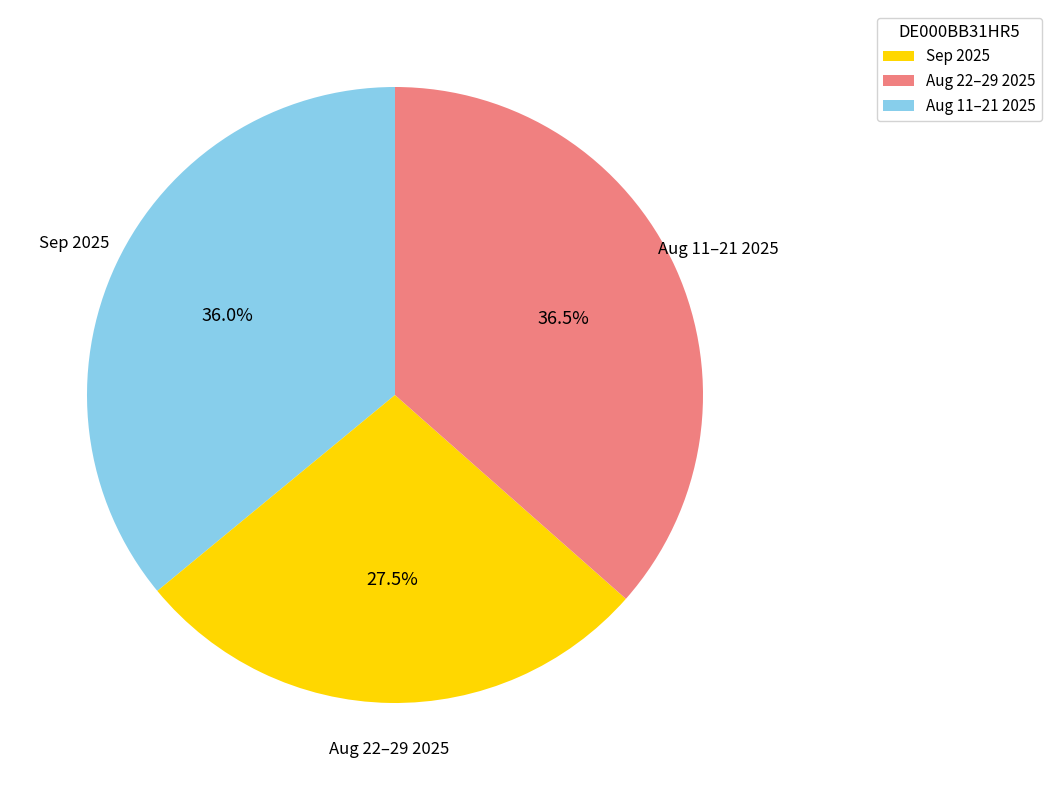

Rank the categories by value from highest to lowest.

Aug 11–21 2025, Sep 2025, Aug 22–29 2025